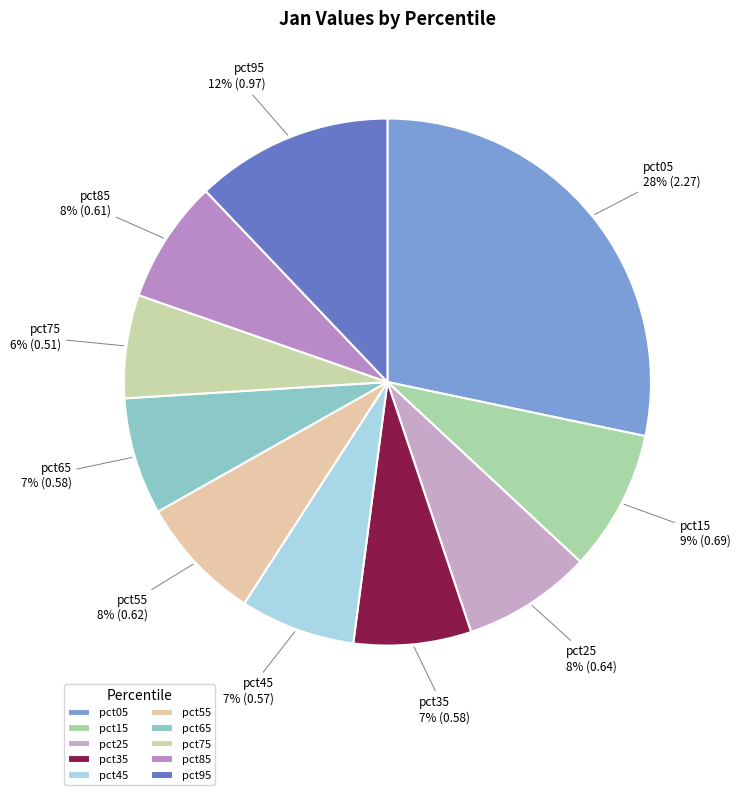

To the nearest percent, what percentage of the pie is pct75?

6%